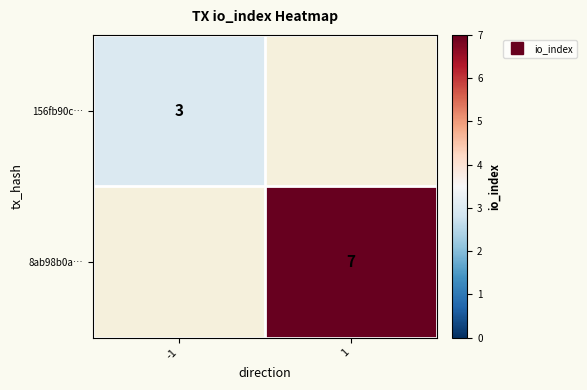

Between -1 and 1, which is larger?

1